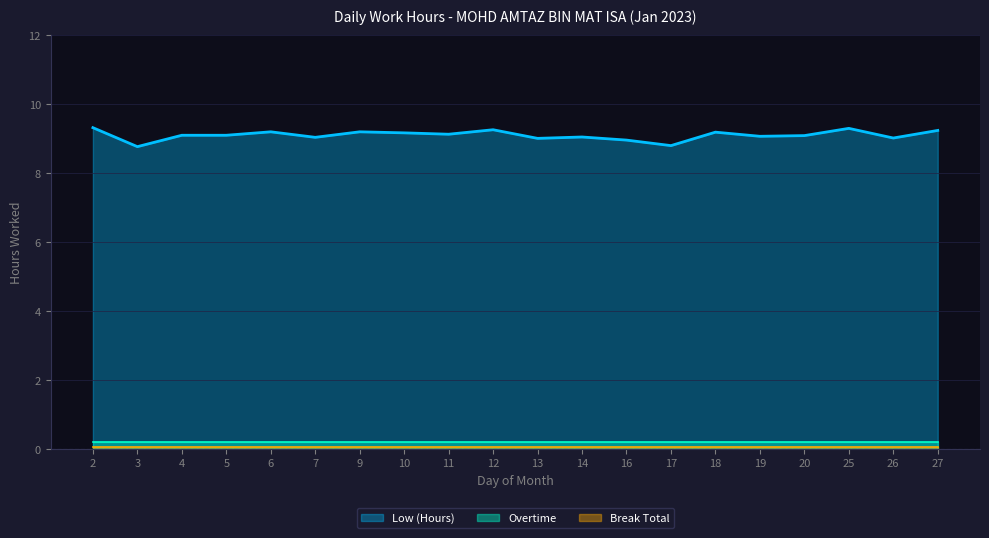

How many points are higher than both their immediate neighbors (excluding endpoints)?

6